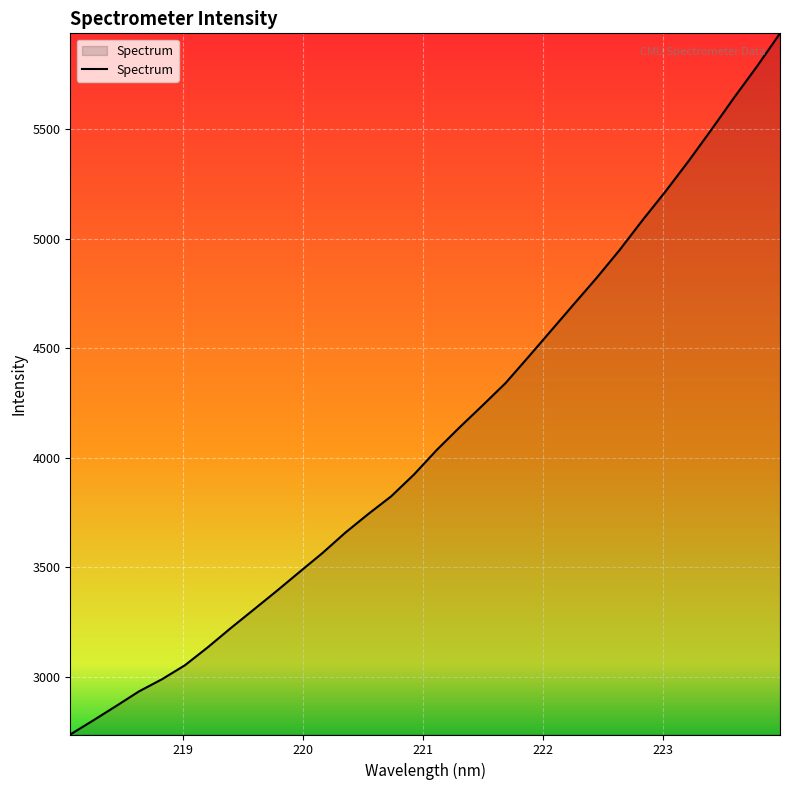

What is the maximum value shown in the chart?

5936.0